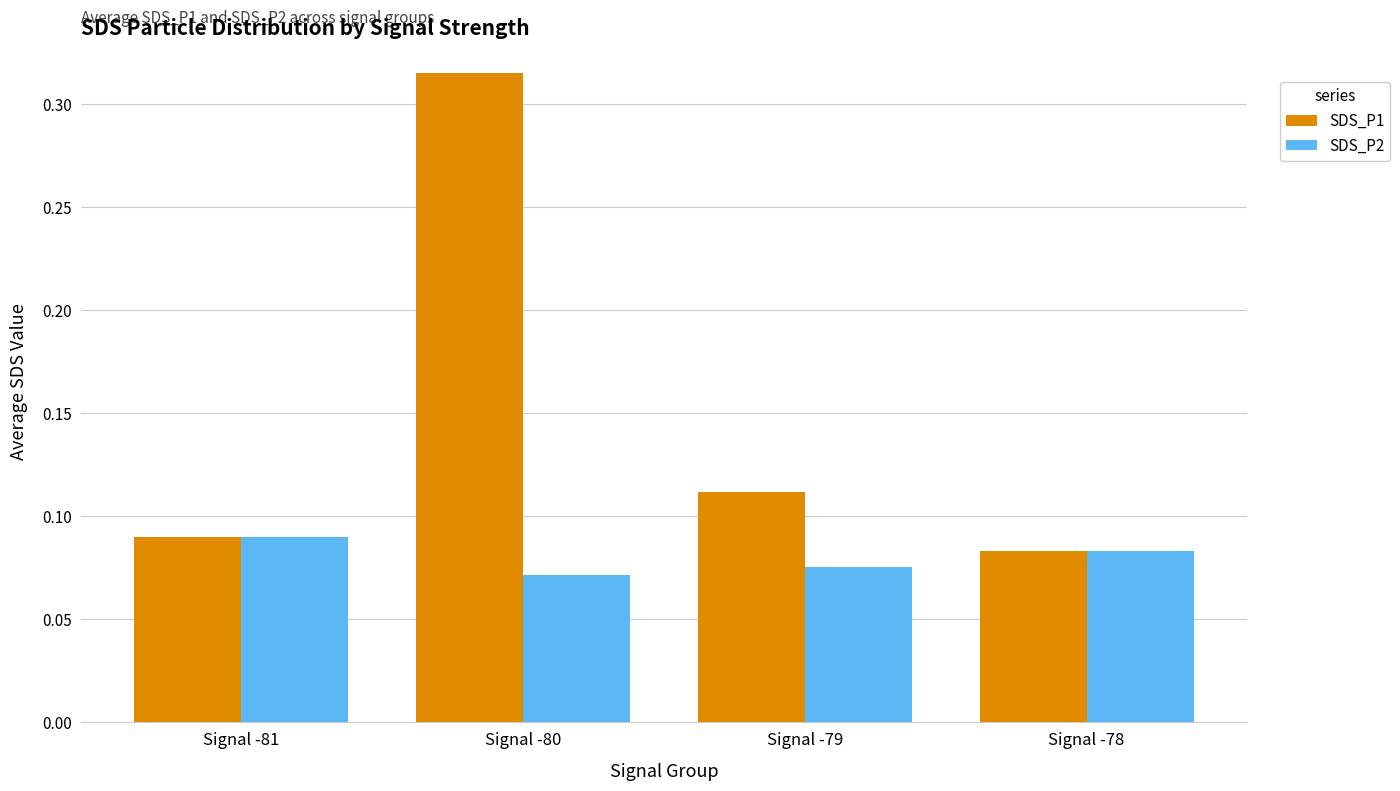

The value of SDS_P1 at Signal -78 is 0.0. True or false?

False